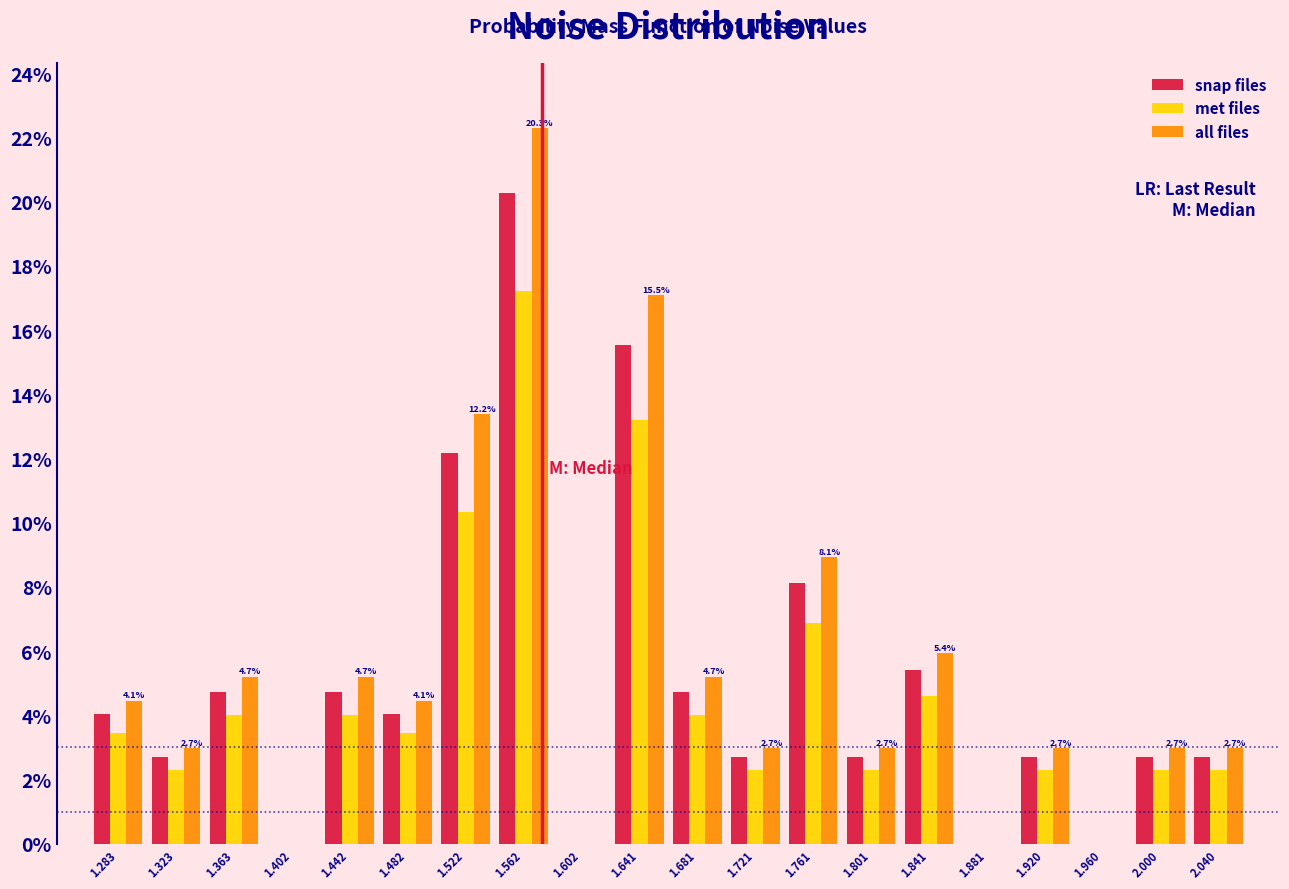

In the all files series, which range on the x-axis has the tallest bar?

1.540 to 1.580